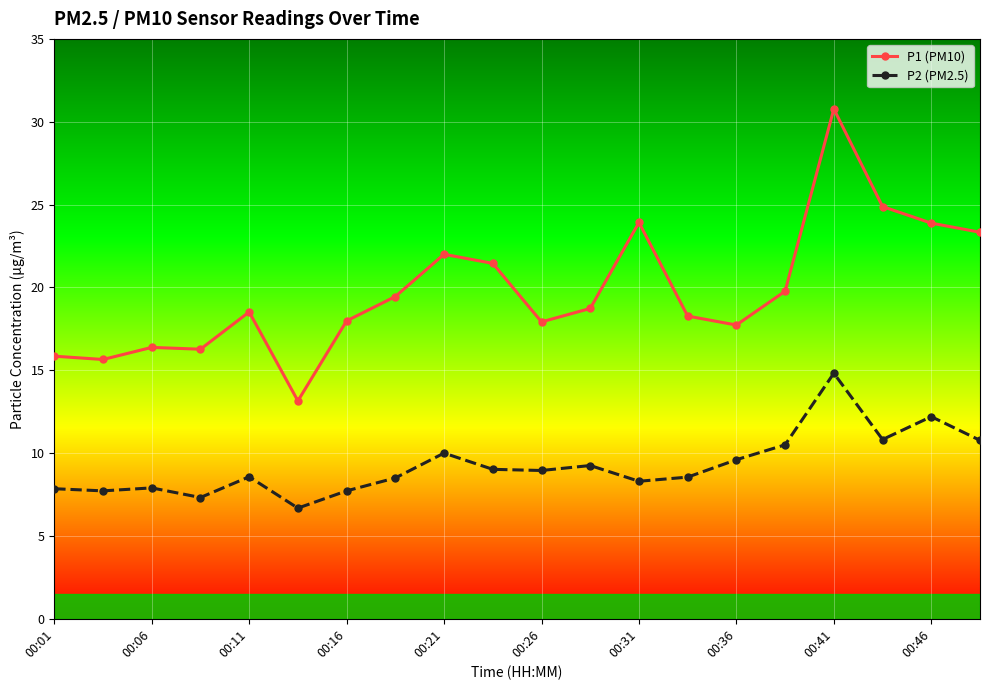

What is the value of the P2 (PM2.5) point at the 5th from the left?

8.6